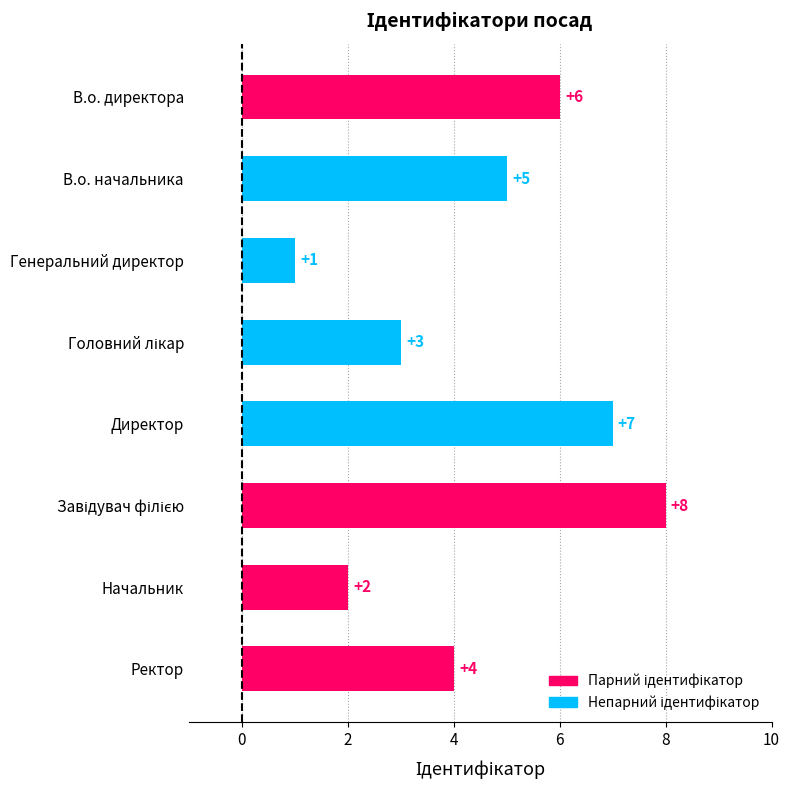

True or false: the data shows 2 at В.о. начальника.

False